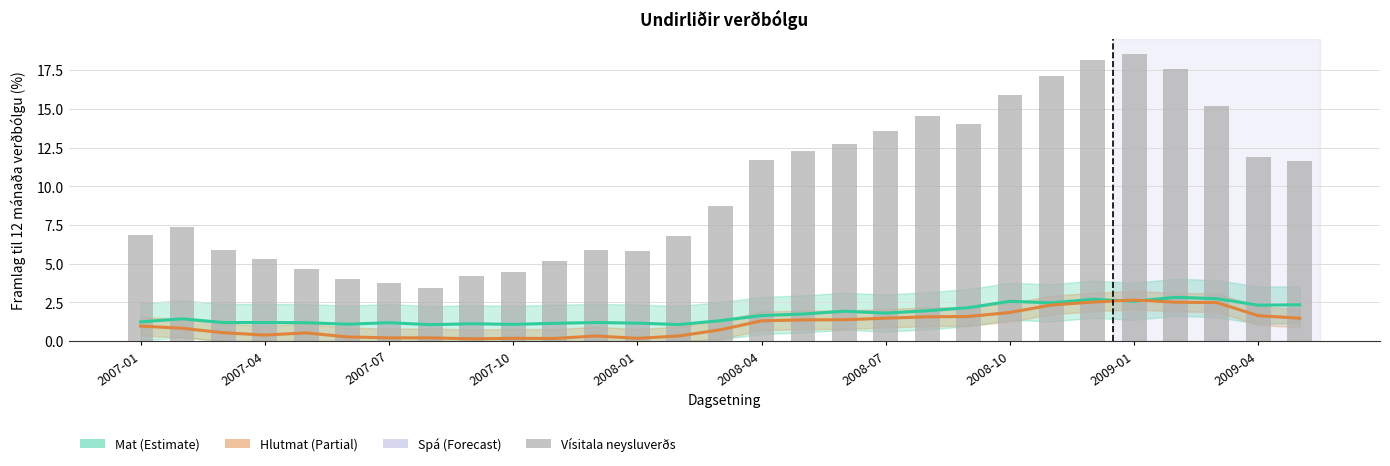

Between 2008-10 and 2009-01, which is larger?

2009-01